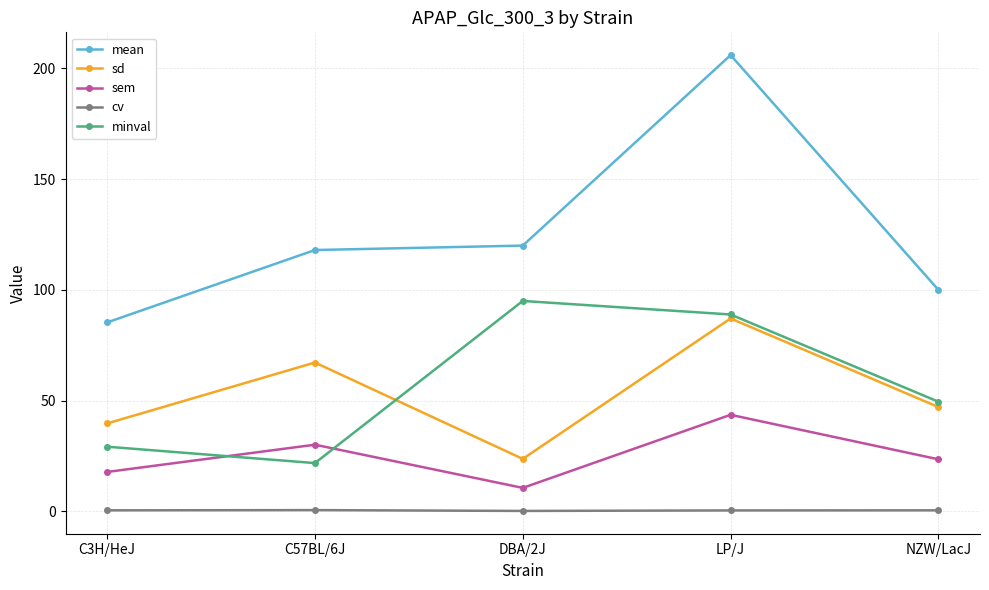

At which label does minval first exceed 49?

DBA/2J